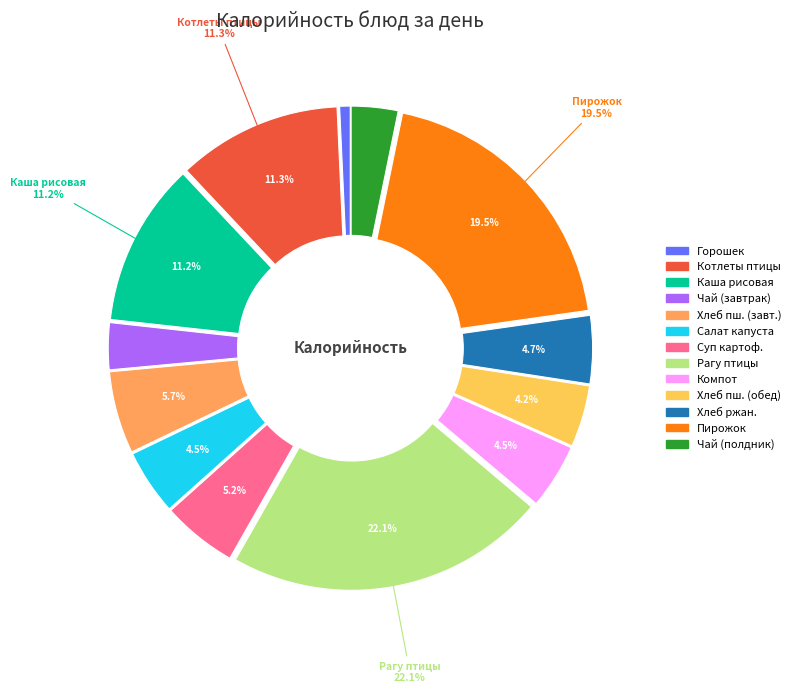

What percentage is the Горошек зеленый отварной slice, to the nearest percent?

1%